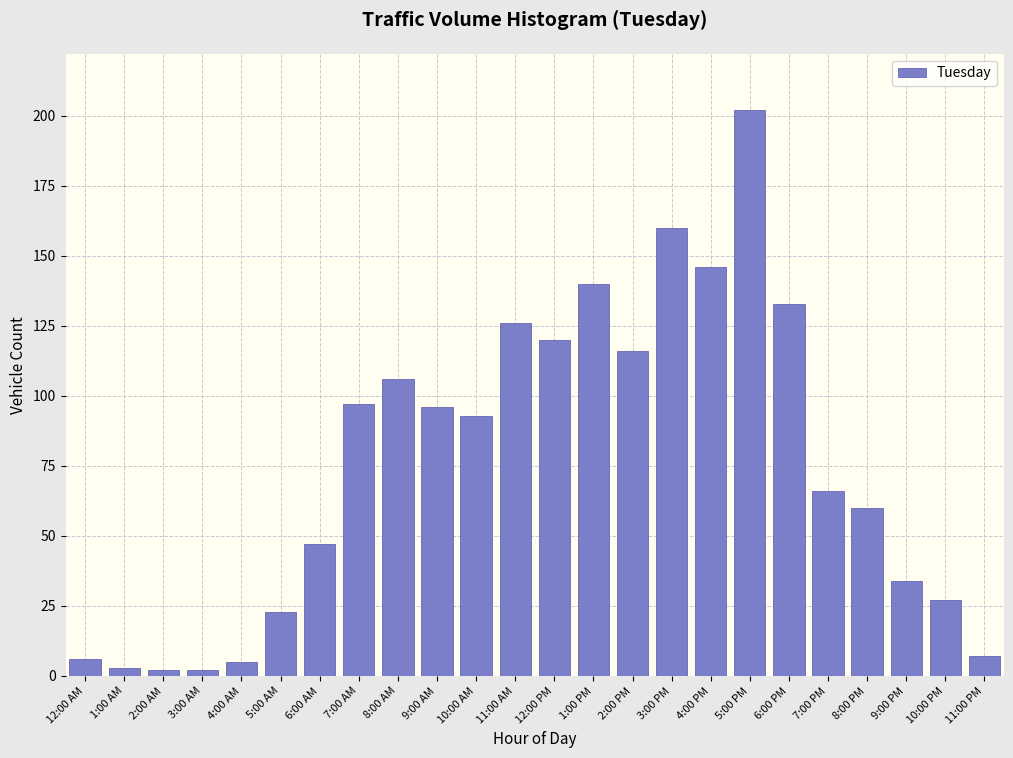

Reading left to right, what are all the values shown in this chart?

12:00 AM=6	1:00 AM=3	2:00 AM=2	3:00 AM=2	4:00 AM=5	5:00 AM=23	6:00 AM=47	7:00 AM=97	8:00 AM=106	9:00 AM=96	10:00 AM=93	11:00 AM=126	12:00 PM=120	1:00 PM=140	2:00 PM=116	3:00 PM=160	4:00 PM=146	5:00 PM=202	6:00 PM=133	7:00 PM=66	8:00 PM=60	9:00 PM=34	10:00 PM=27	11:00 PM=7